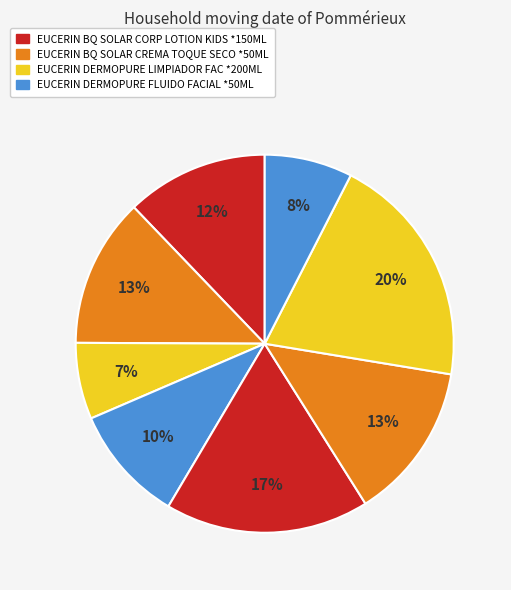

How many segments does this pie chart have?

8